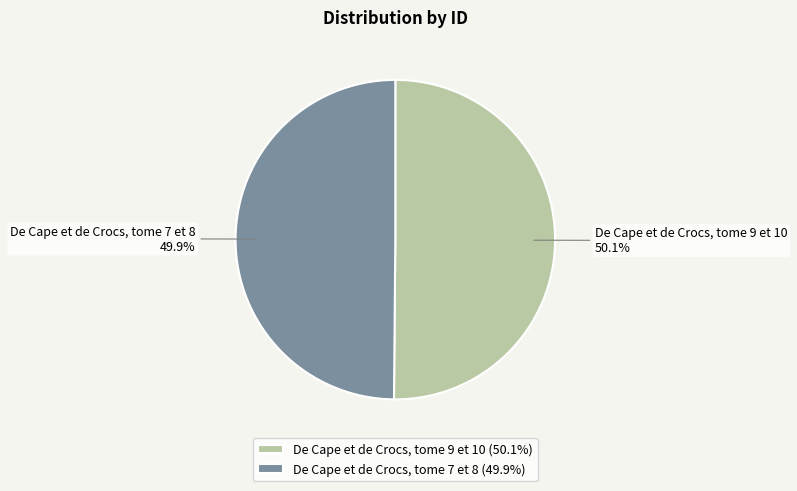

What is the ratio of the value at De Cape et de Crocs, tome 7 et 8 to the value at De Cape et de Crocs, tome 9 et 10?

1.0